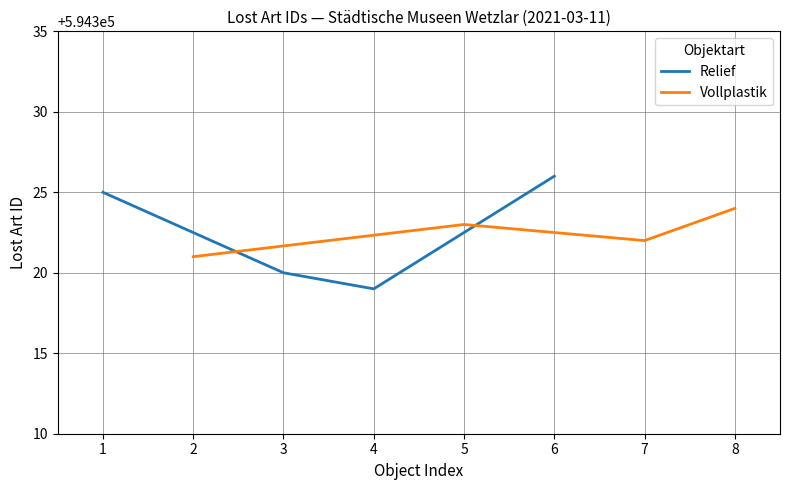

List the labels in order of Vollplastik value, largest first.

8, 5, 7, 2